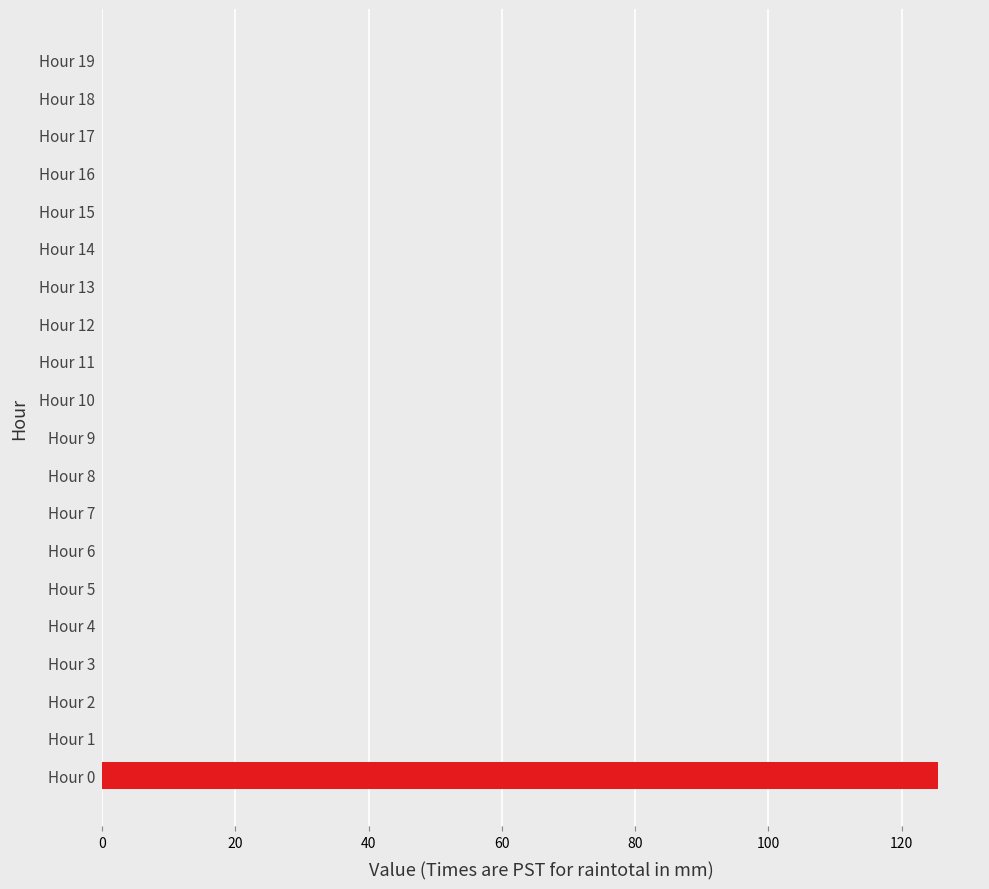

List the labels in order of value, smallest first.

Hour 1, Hour 2, Hour 3, Hour 4, Hour 5, Hour 6, Hour 7, Hour 8, Hour 9, Hour 10, Hour 11, Hour 12, Hour 13, Hour 14, Hour 15, Hour 16, Hour 17, Hour 18, Hour 19, Hour 0